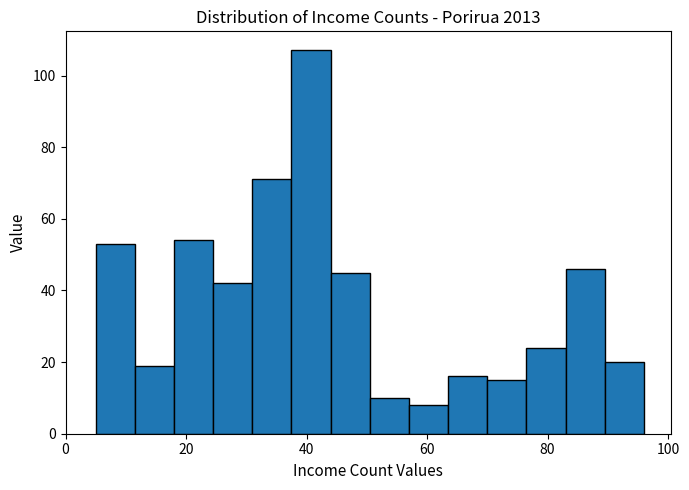

Around what value on the x-axis is the tallest bar? Give the approximate position of its centre, as read against the axis.

40